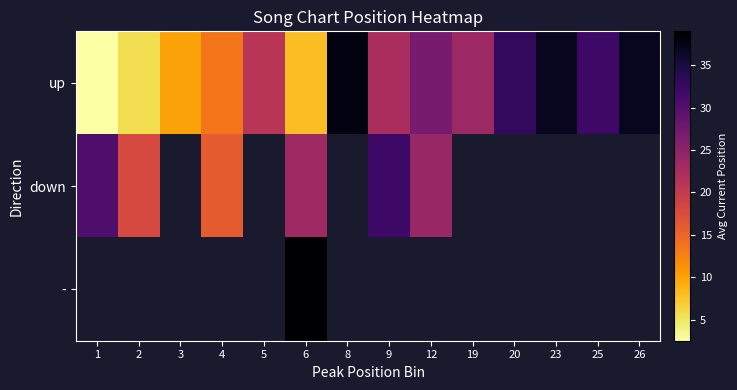

Count the number of categories in the chart.

14